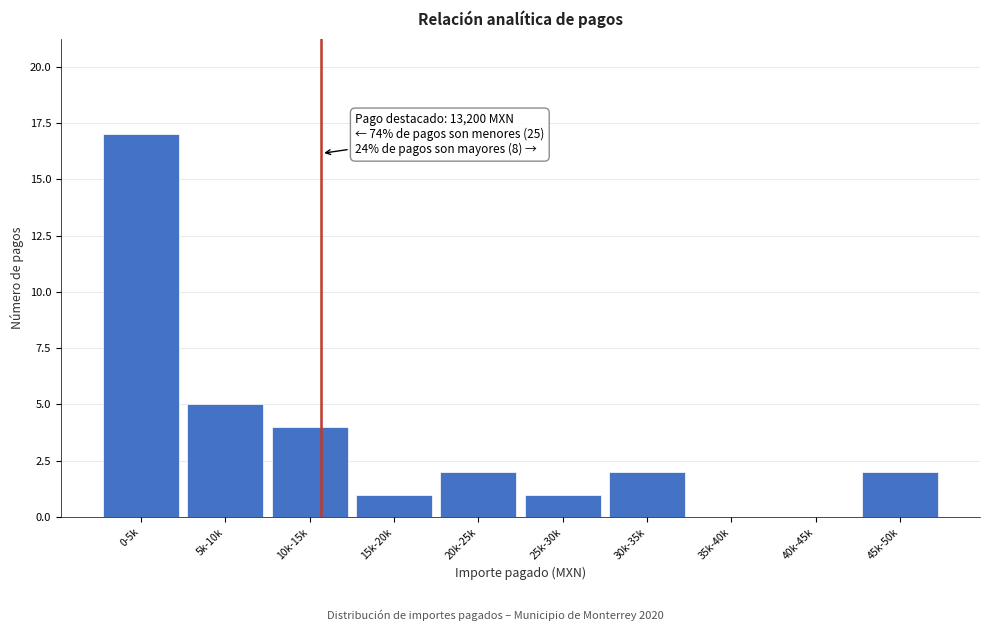

Reading left to right, what are all the values shown in this chart?

0-5k=17	5k-10k=5	10k-15k=4	15k-20k=1	20k-25k=2	25k-30k=1	30k-35k=2	35k-40k=0	40k-45k=0	45k-50k=2